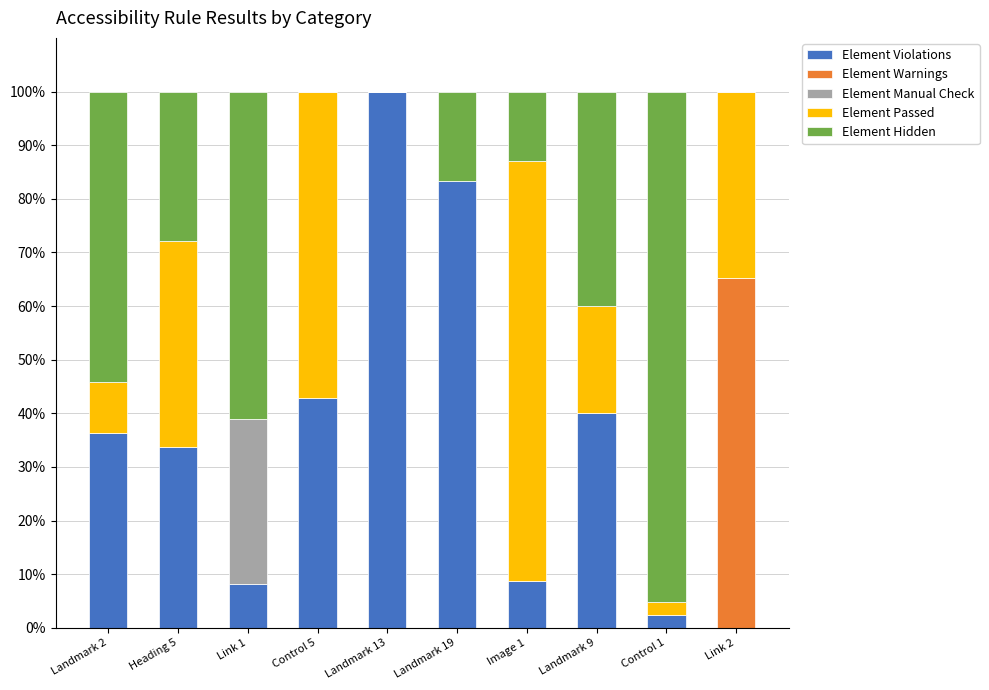

What is the total value across all series at Image 1?

100.0